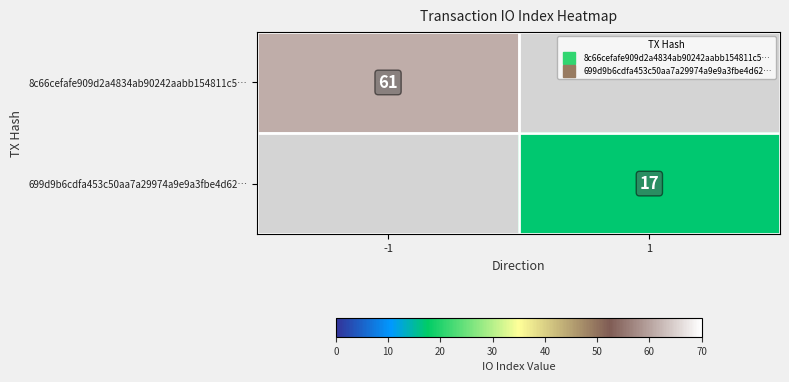

Between -1 and 1, which is larger?

-1